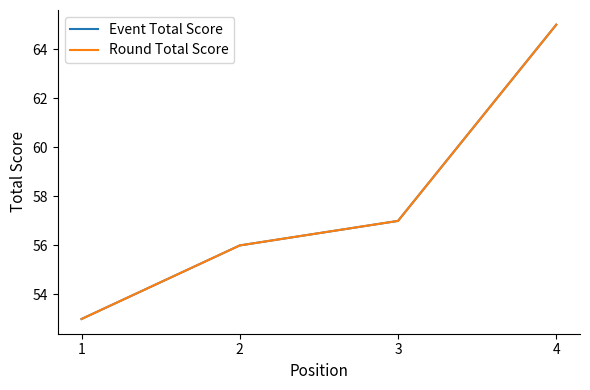

The value of Event Total Score at 1 is 75. True or false?

False